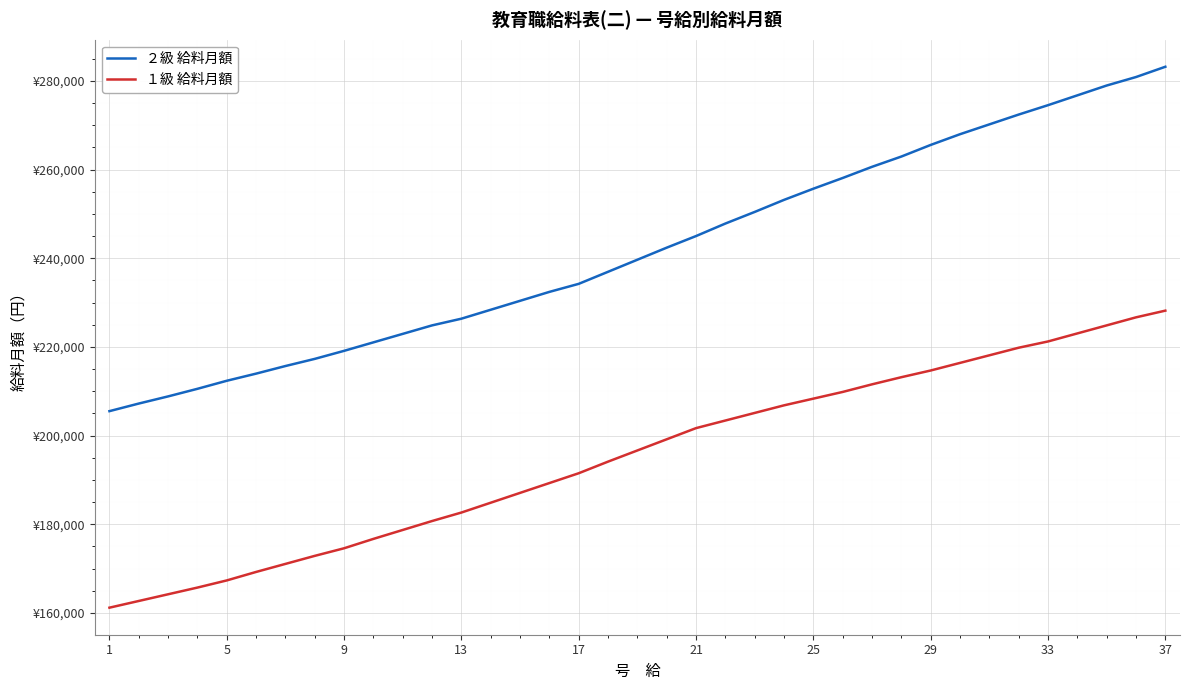

What is the average value of the ２級 給料月額 series?

242004